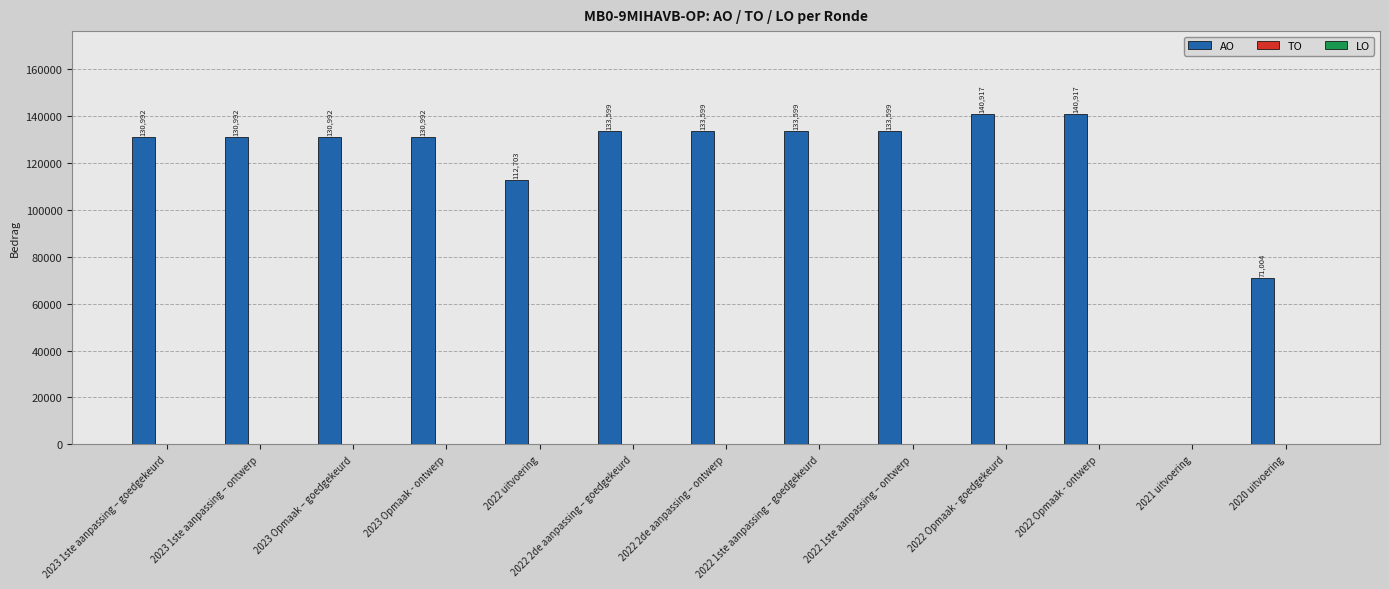

What is the sum of the values at 2021 uitvoering and 2022 Opmaak - goedgekeurd?

140917